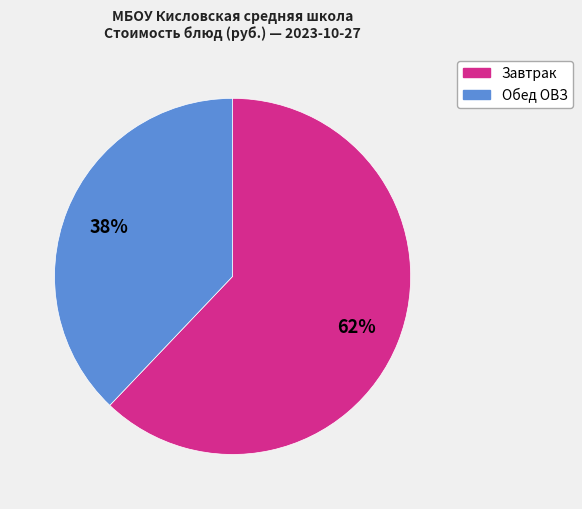

How many segments does this pie chart have?

2